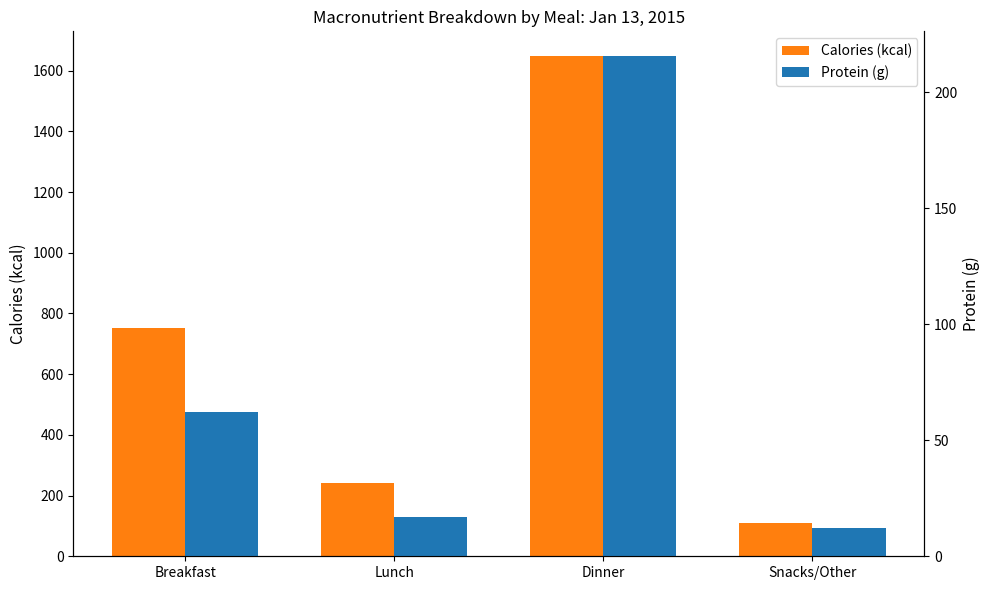

How many values in the Calories (kcal) series exceed 752?

1